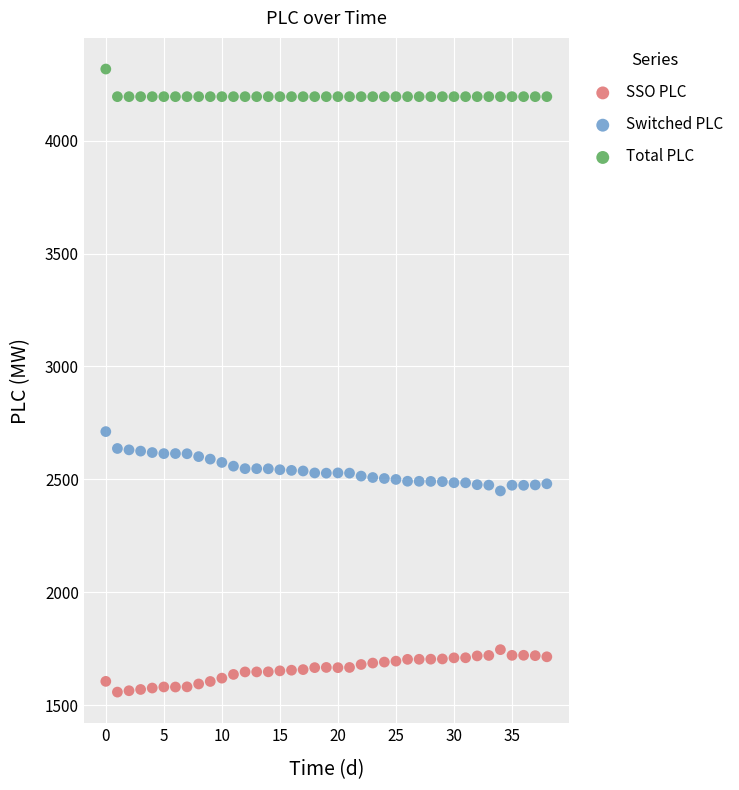

Which series has the largest Y range (max minus min)?

Switched PLC